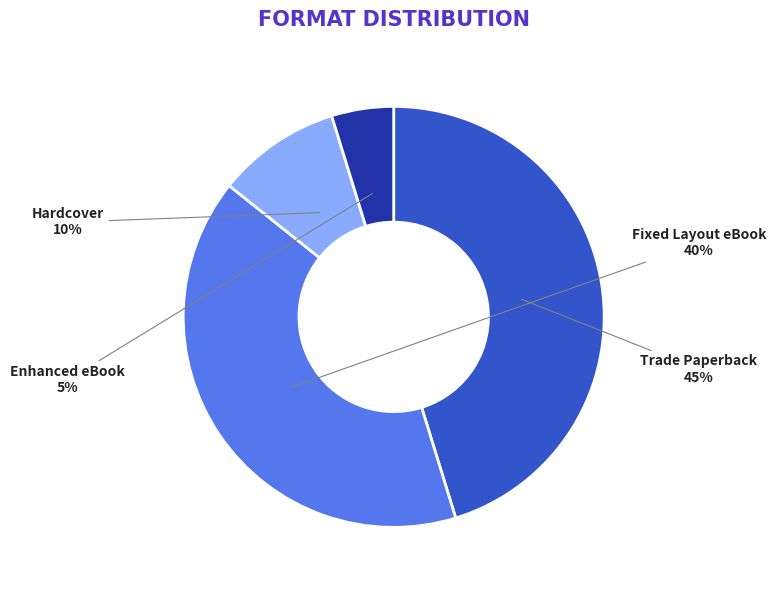

The Enhanced eBook slice represents 16% of the pie. True or false?

False